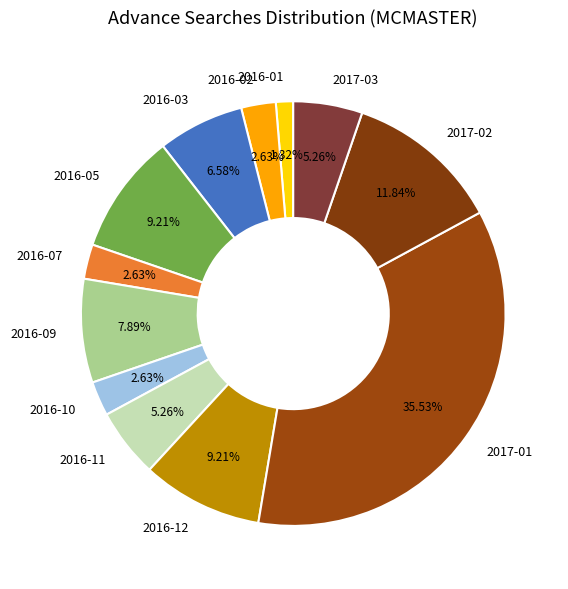

Which category has the biggest portion of the pie?

2017-01